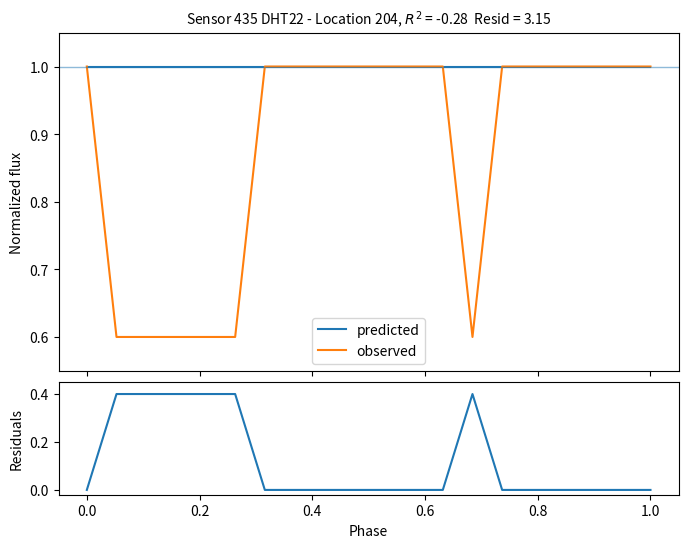

At how many categories does at least one series exceed 0?

20